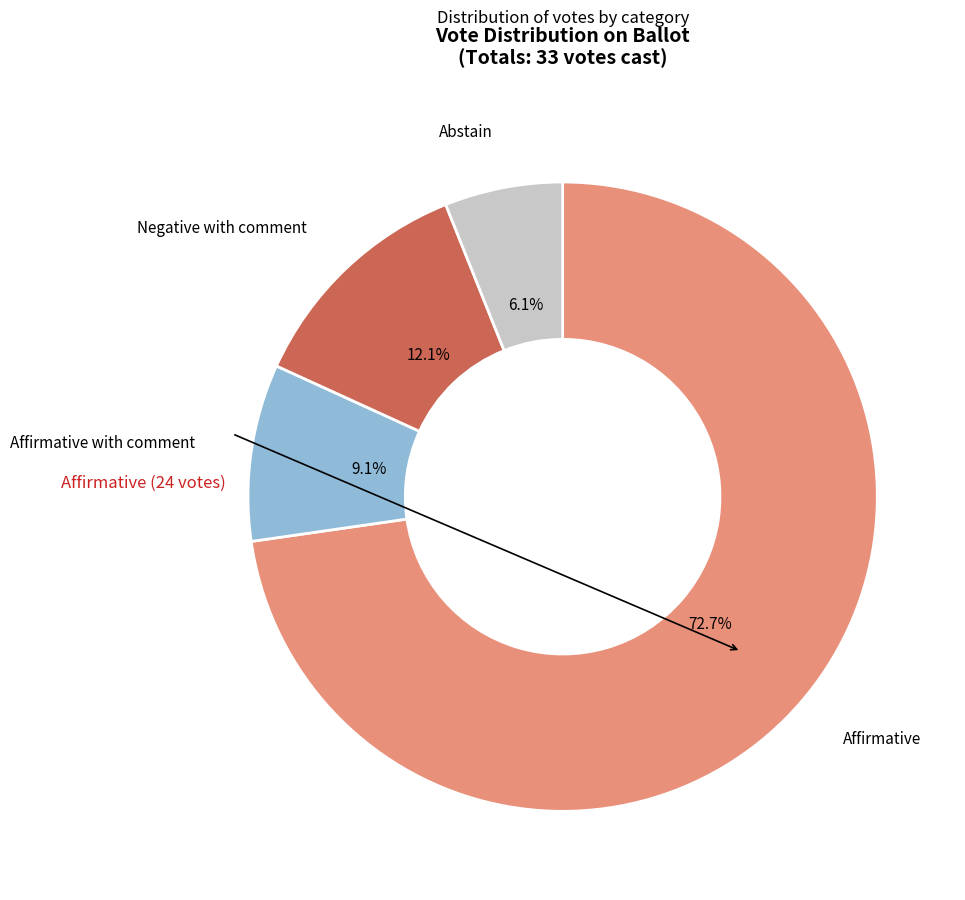

What portion of the pie excludes Negative with comment?

87.9%